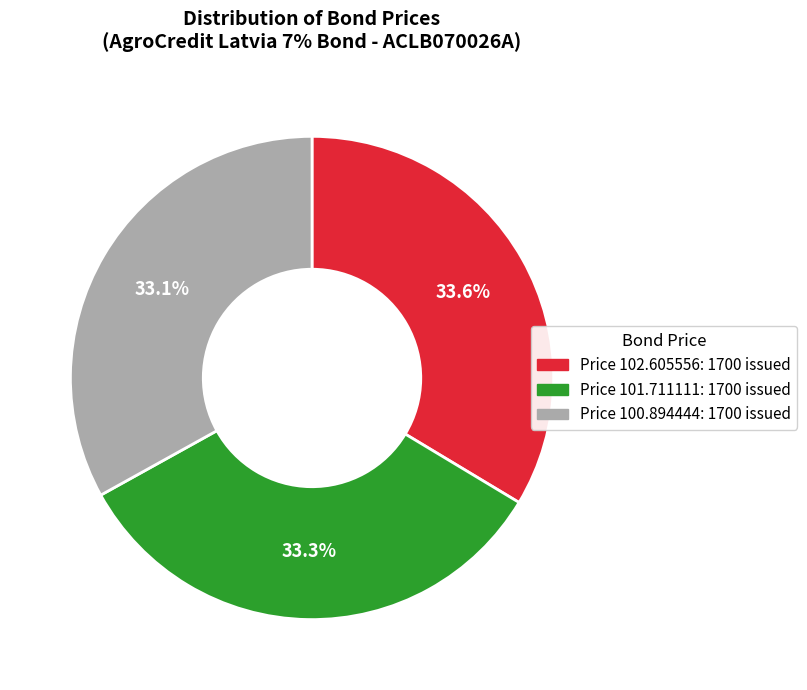

What is the ratio of the value at Price 101.711111: 1700 issued to the value at Price 100.894444: 1700 issued?

1.0